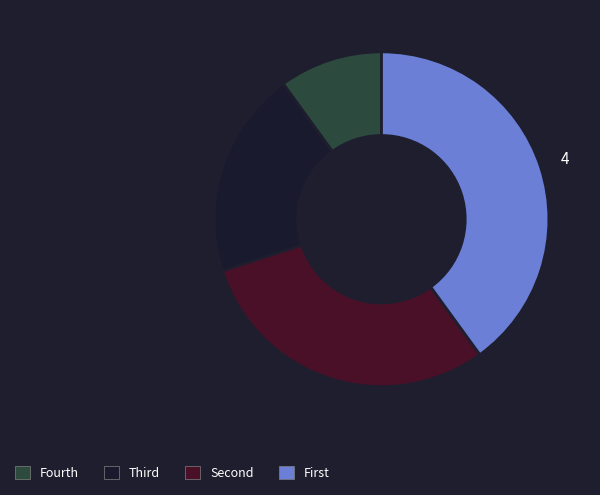

Does any single category account for the majority?

No